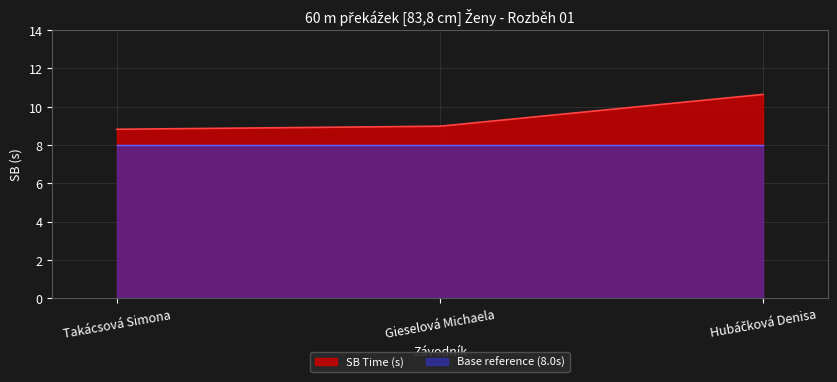

List the labels in order of value, smallest first.

Takácsová Simona, Gieselová Michaela, Hubáčková Denisa